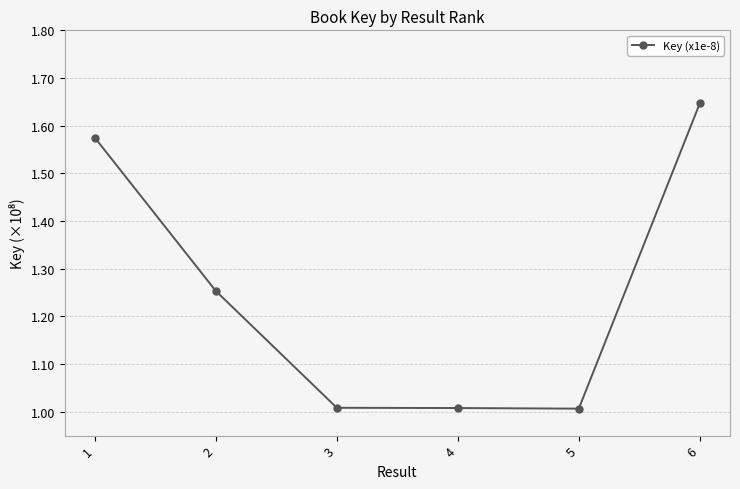

Is it true that the value at 4 is 1.0?

True